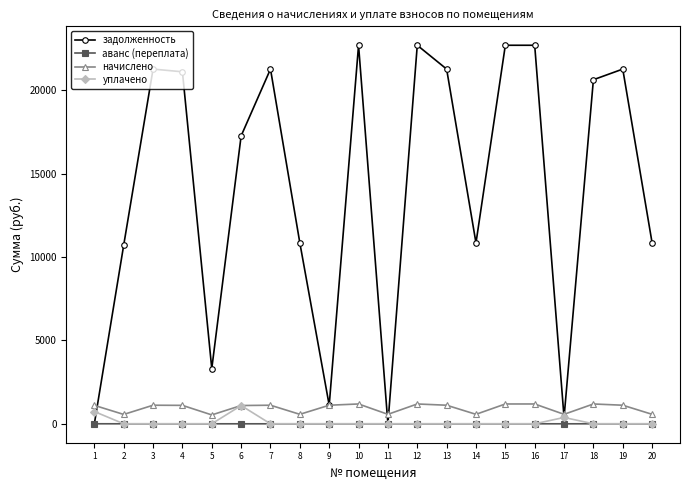

Is the value of задолженность at 12 greater than the value of начислено at 7?

Yes